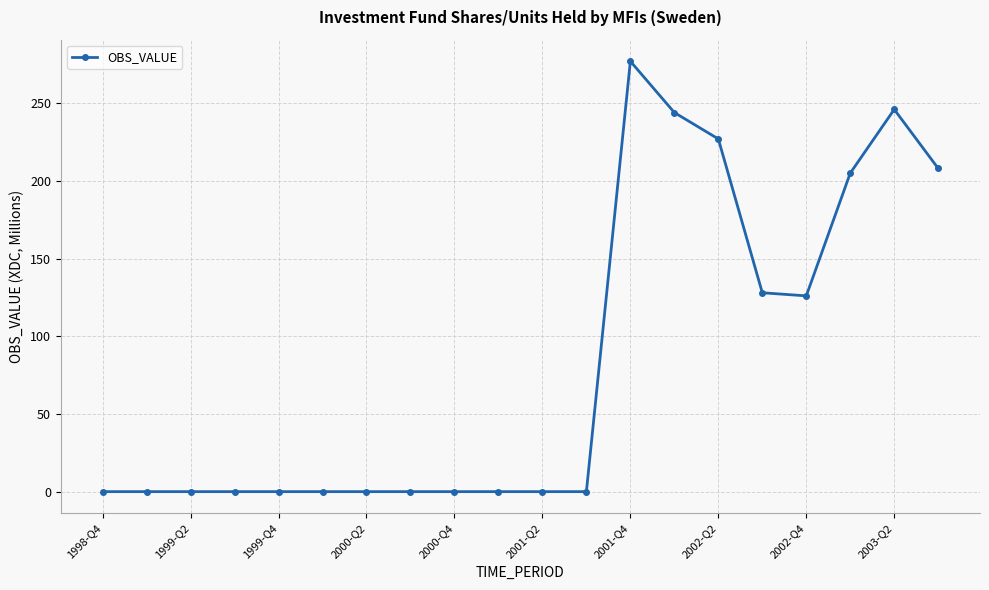

What is the difference between the maximum and second lowest values?

277